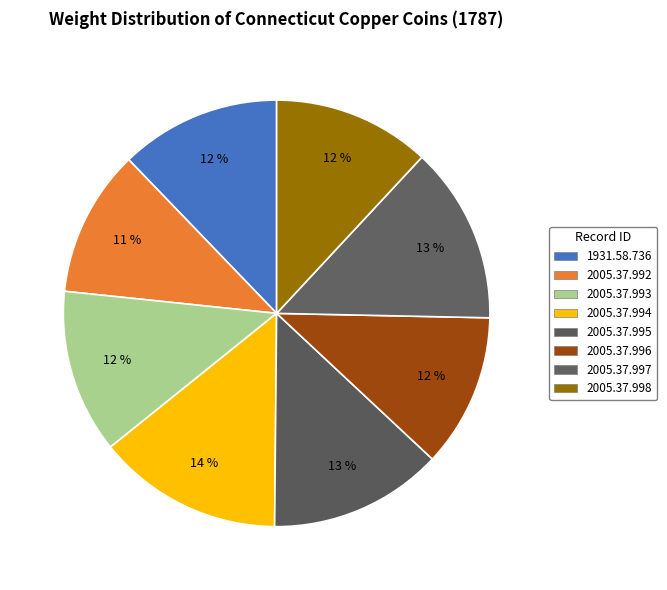

To the nearest percent, what is the combined percentage of 2005.37.996 and 2005.37.993?

24%